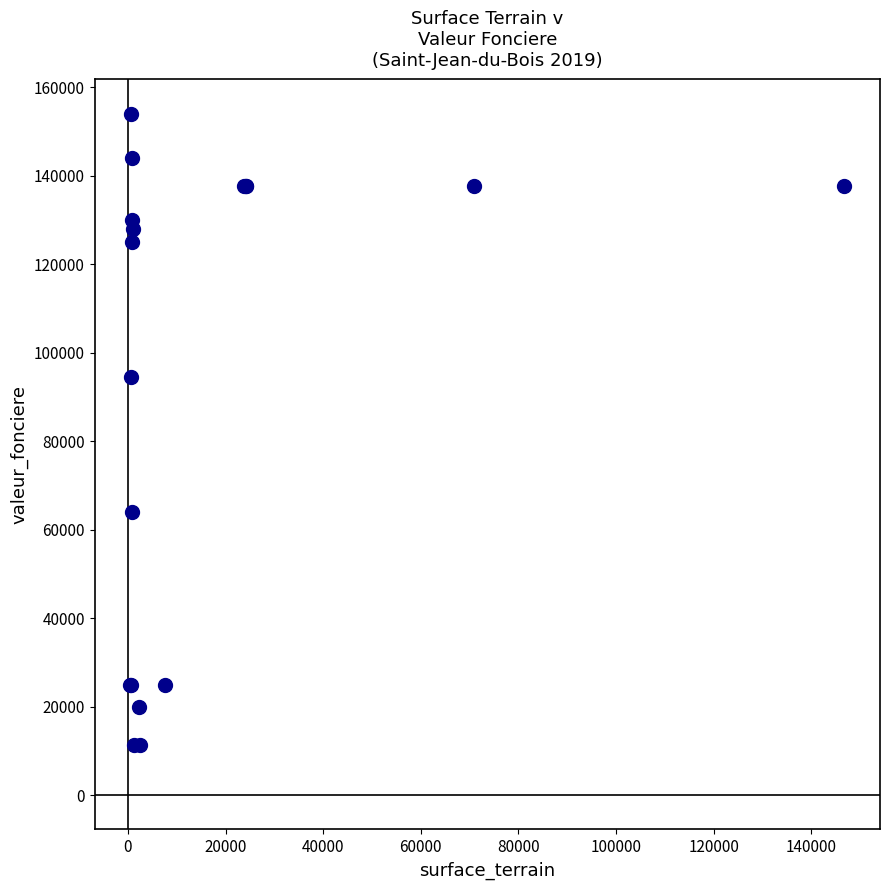

What Y value in the scatter plot is closest to 82650?

94600